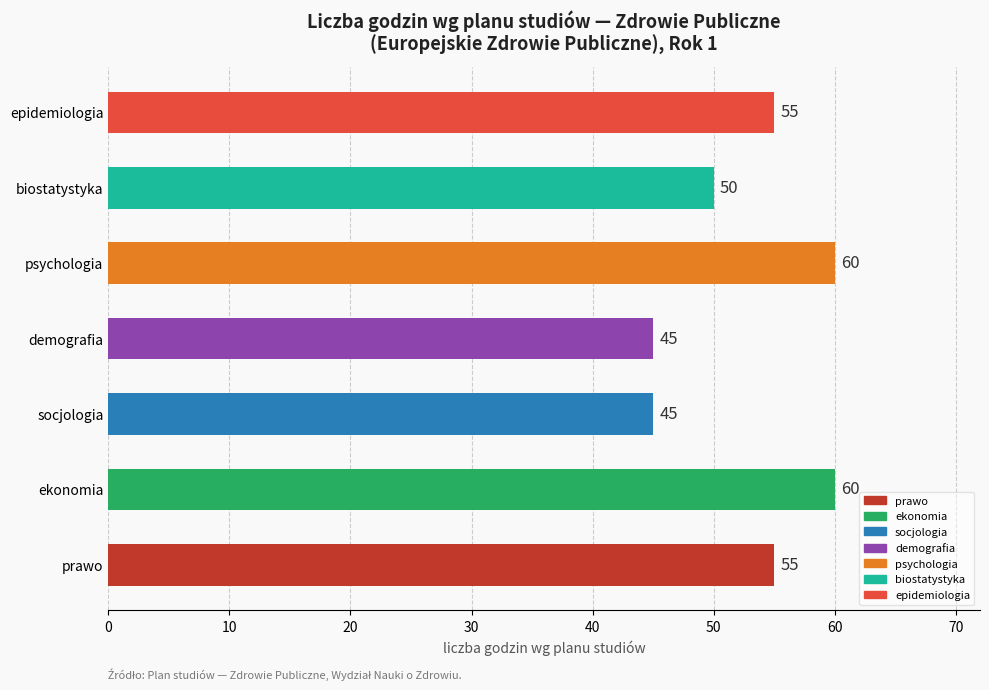

Reading bottom to top, transcribe all the data shown in this chart.

prawo=55	ekonomia=60	socjologia=45	demografia=45	psychologia=60	biostatystyka=50	epidemiologia=55